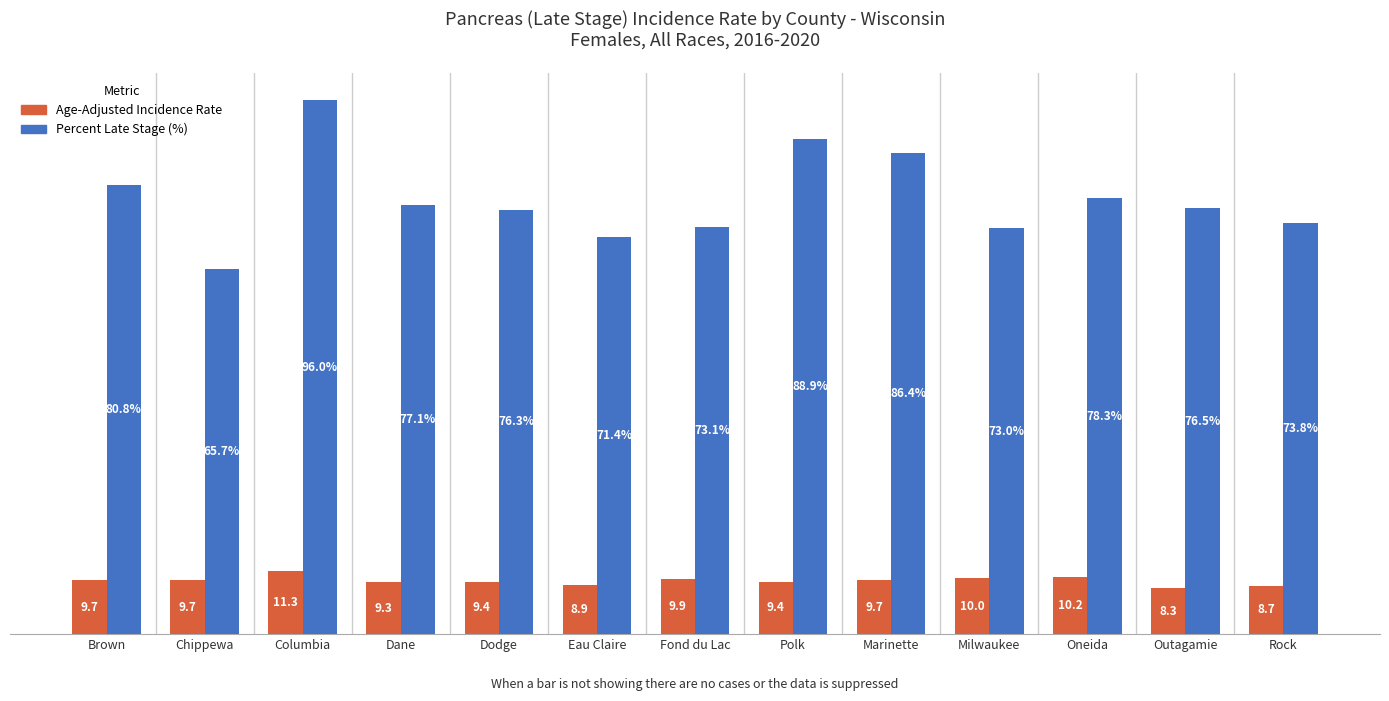

At which category is the sum across all series the highest?

Columbia